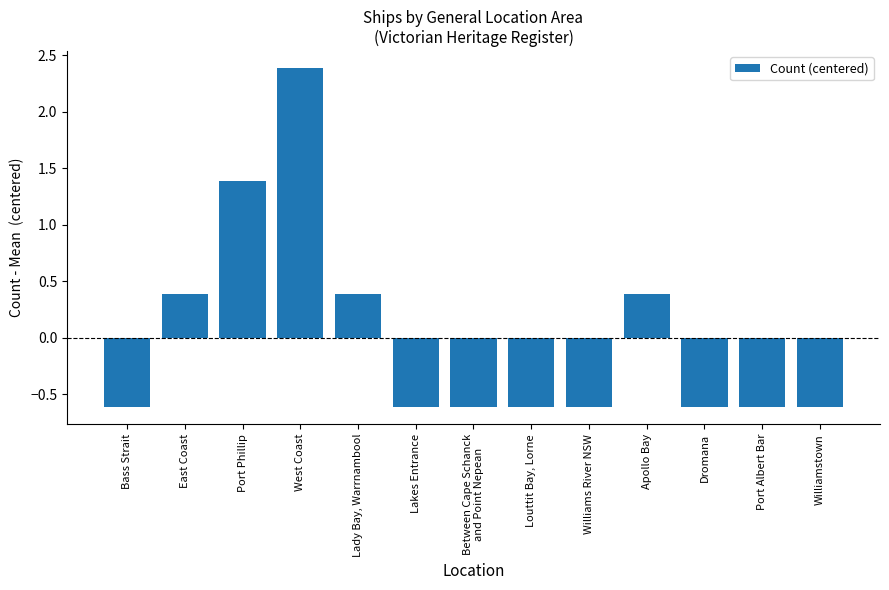

What is the smallest value displayed?

-0.6